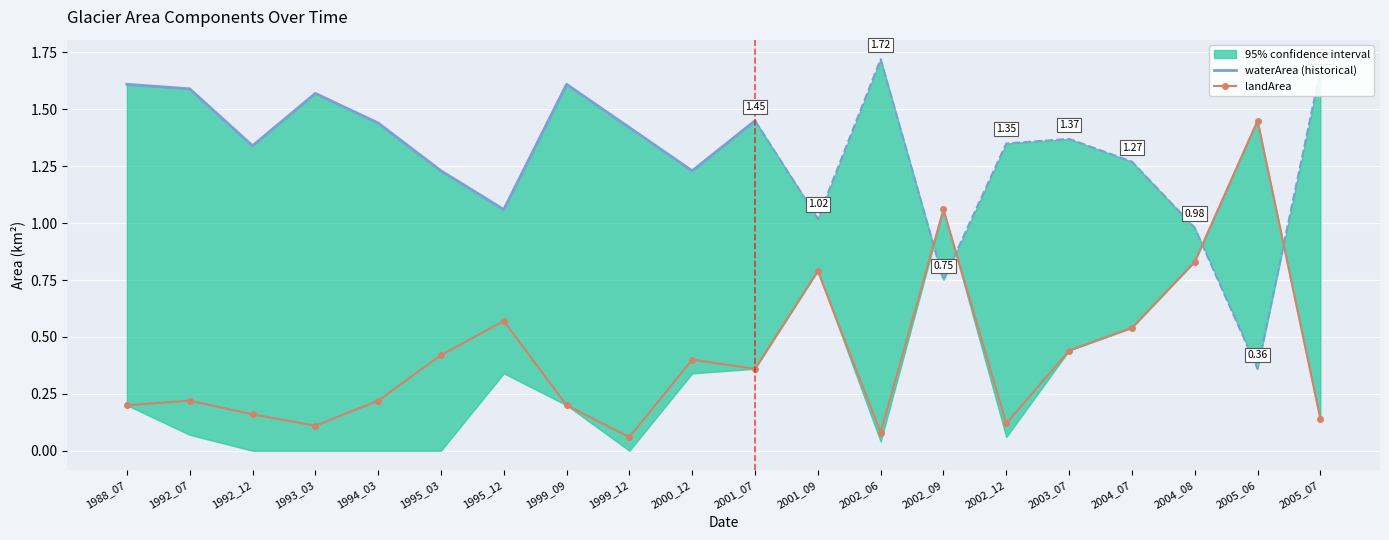

Read the origWaterArea value at 2004_07.

1.3